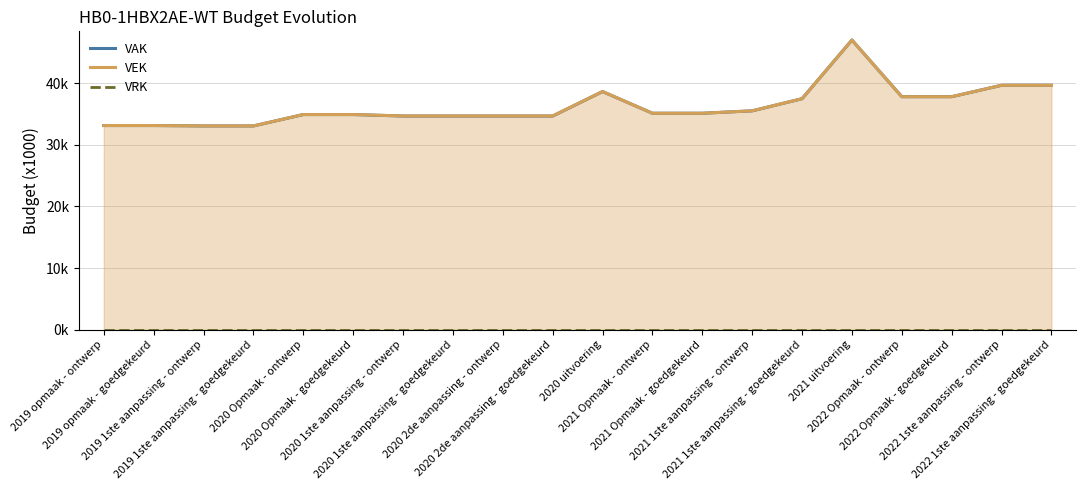

What is the difference between the maximum and minimum values in the VEK series?

13934